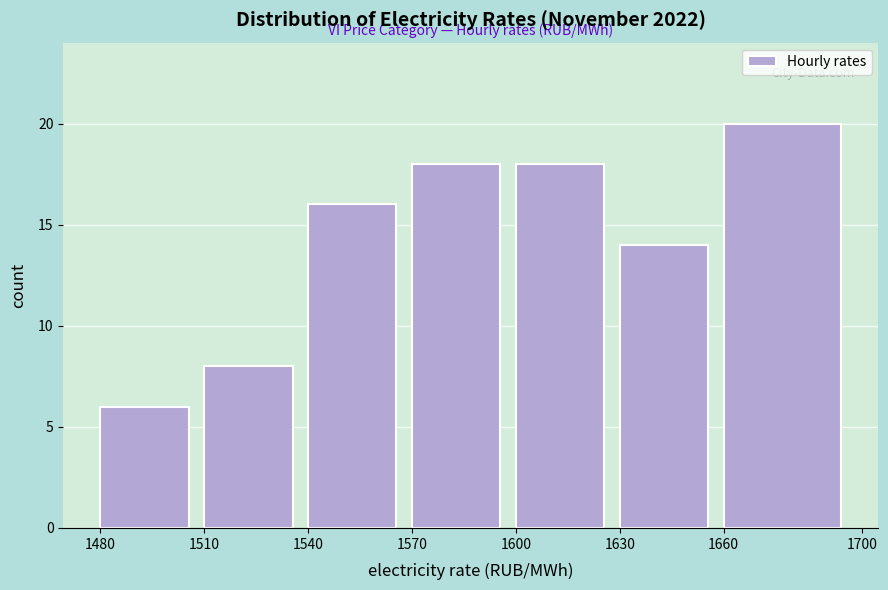

Over which range of the x-axis is the bar tallest?

1660 to 1700